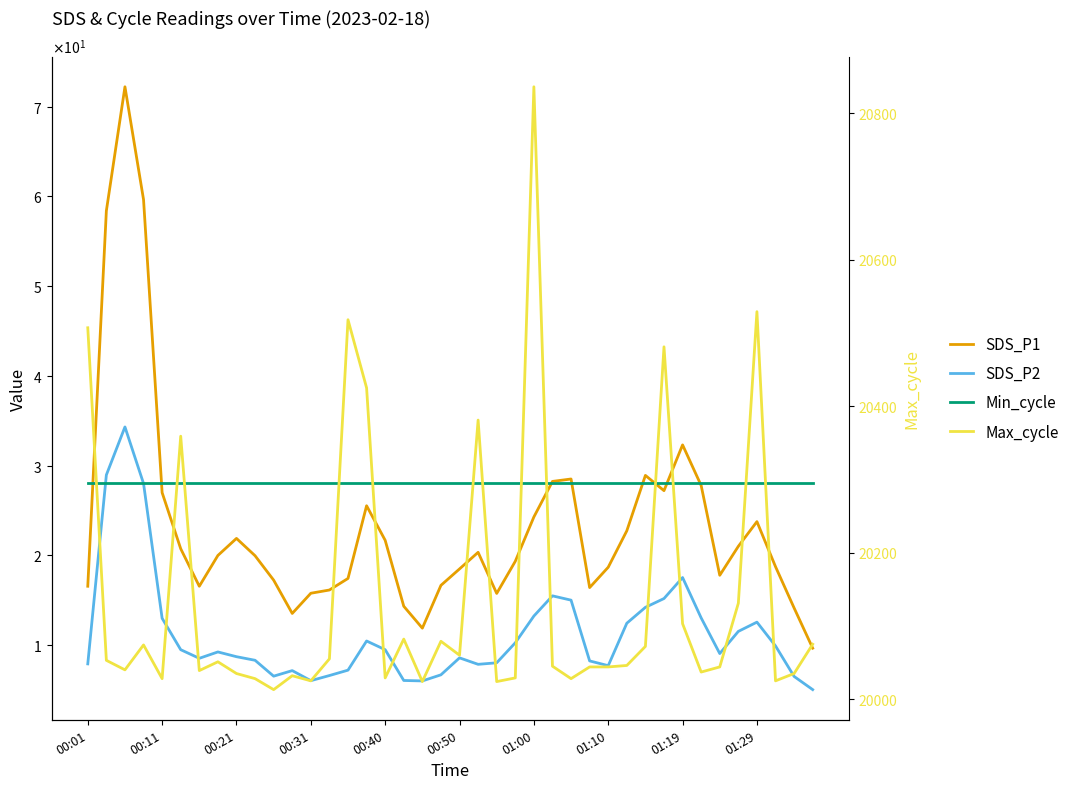

What is the highest value of the Max_cycle series?

20836